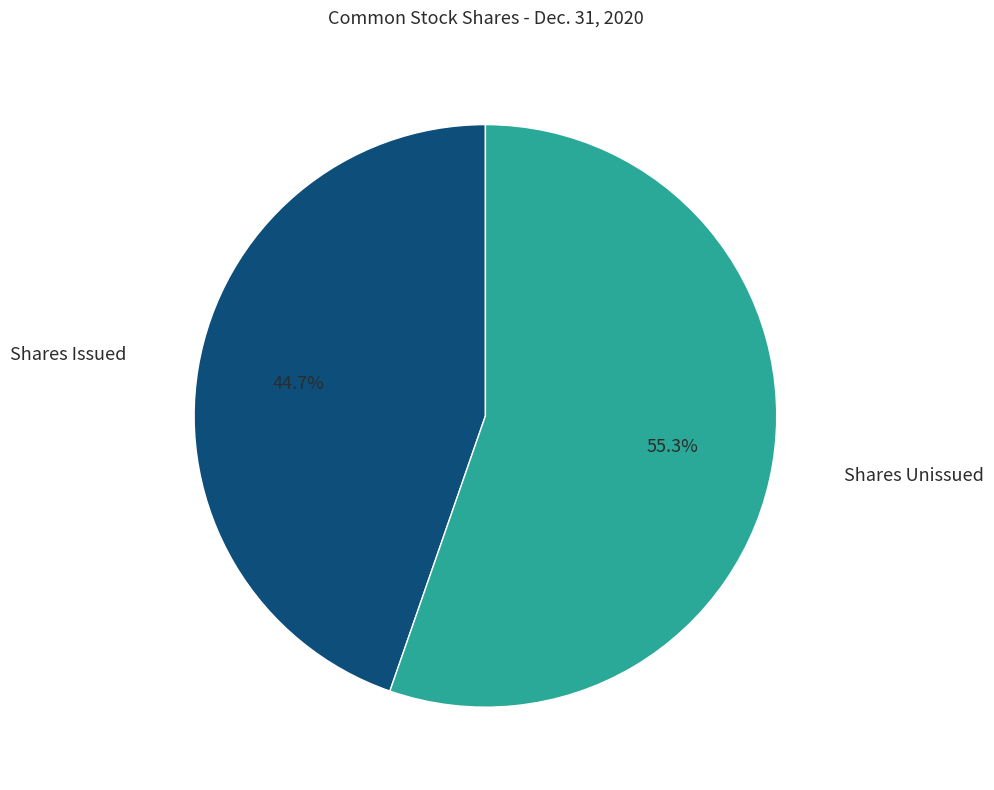

Count the number of slices in the pie.

2